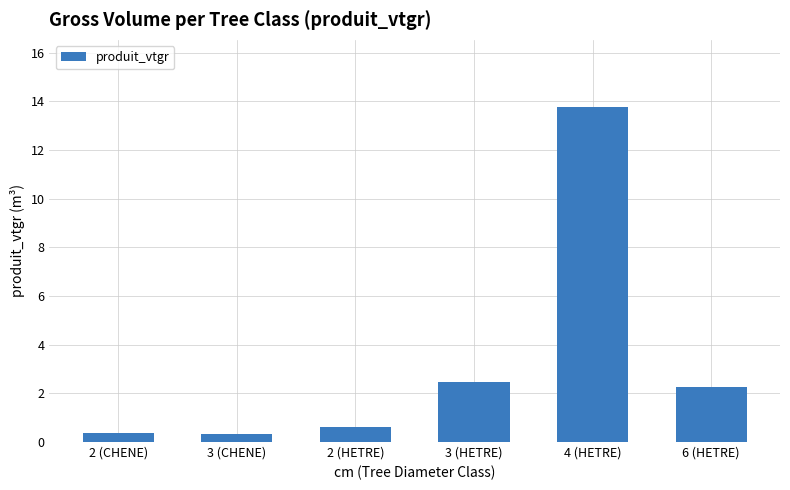

What is the value of the 4th bar from the left?

2.5